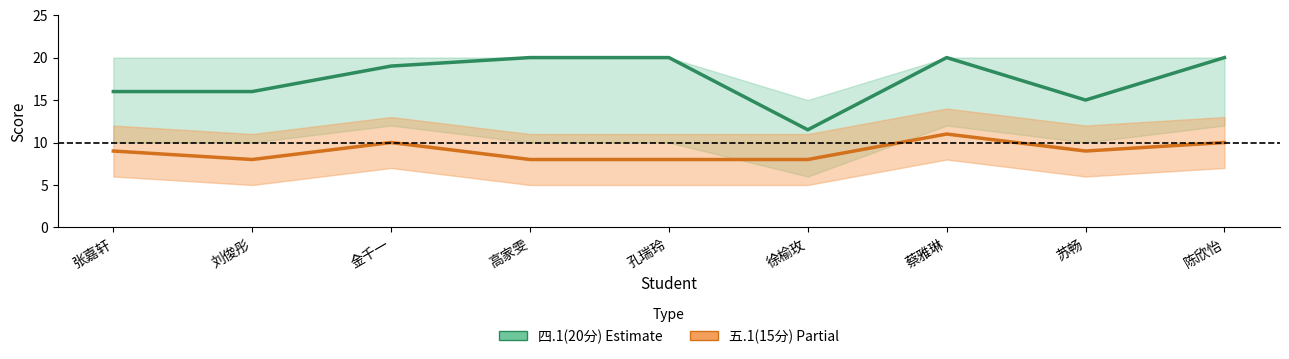

Which series has the largest total across all categories?

四.1(20分)